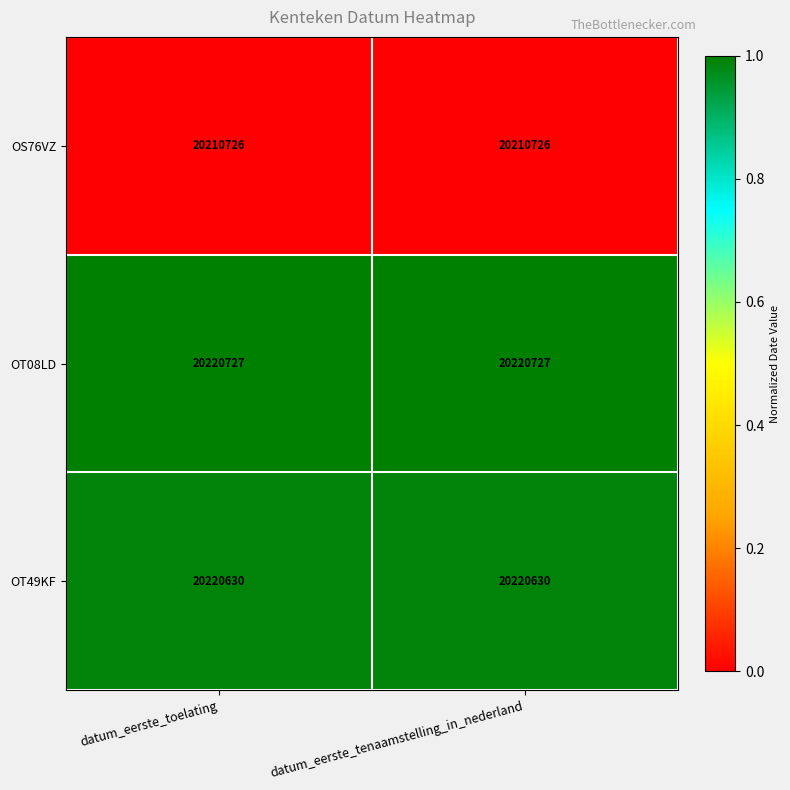

Is it true that OT49KF equals 20220630 at datum_eerste_toelating?

True